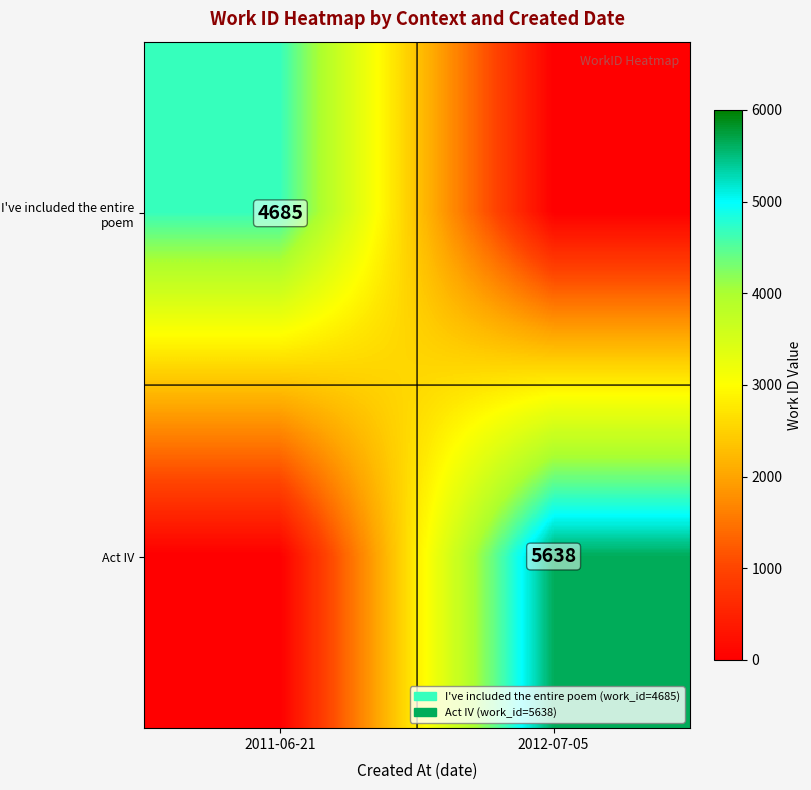

The value of I've included the entire poem at 2011-06-21 is 4685. True or false?

True